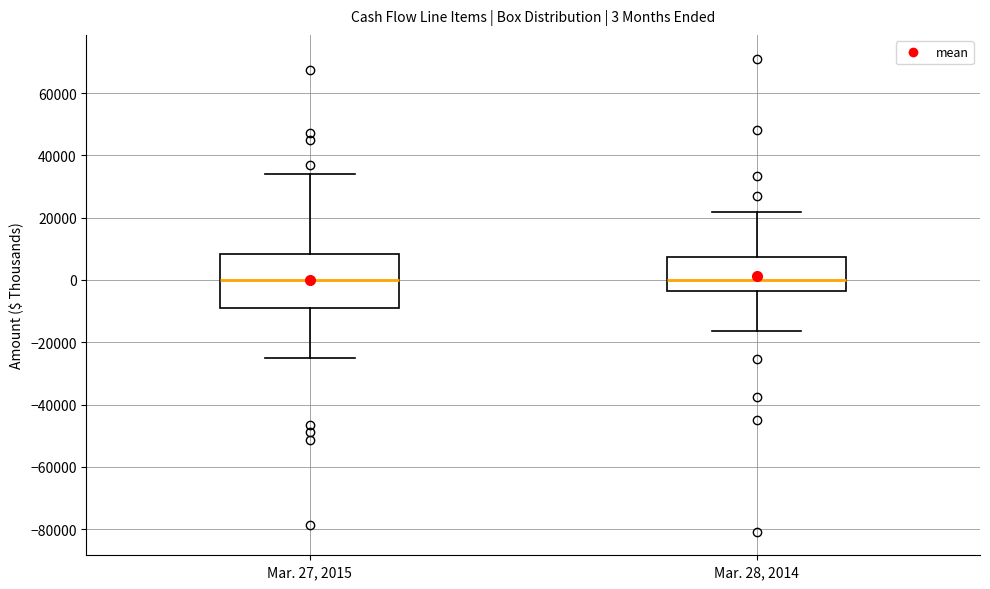

Which box is the tallest, from its lower edge to its upper edge?

Mar. 27, 2015